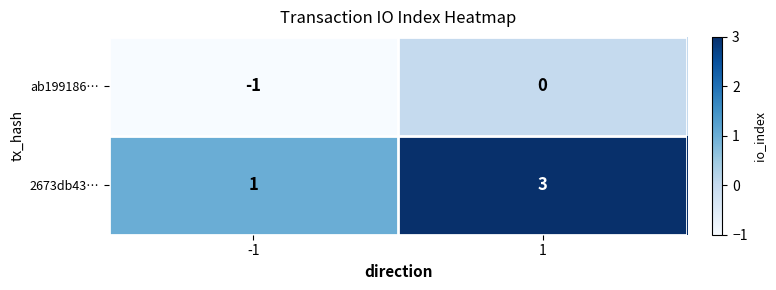

Reading right to left, what are all the values shown in this chart?

ab199186…: 0	-1
2673db43…: 3	1